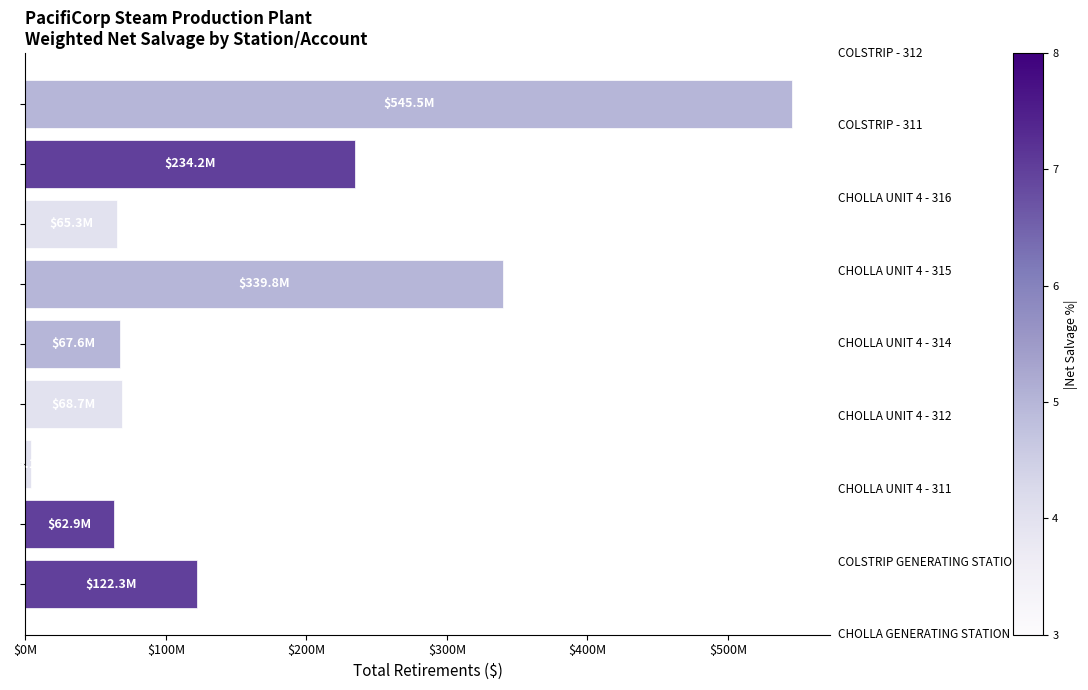

Are the bars horizontal?

Yes